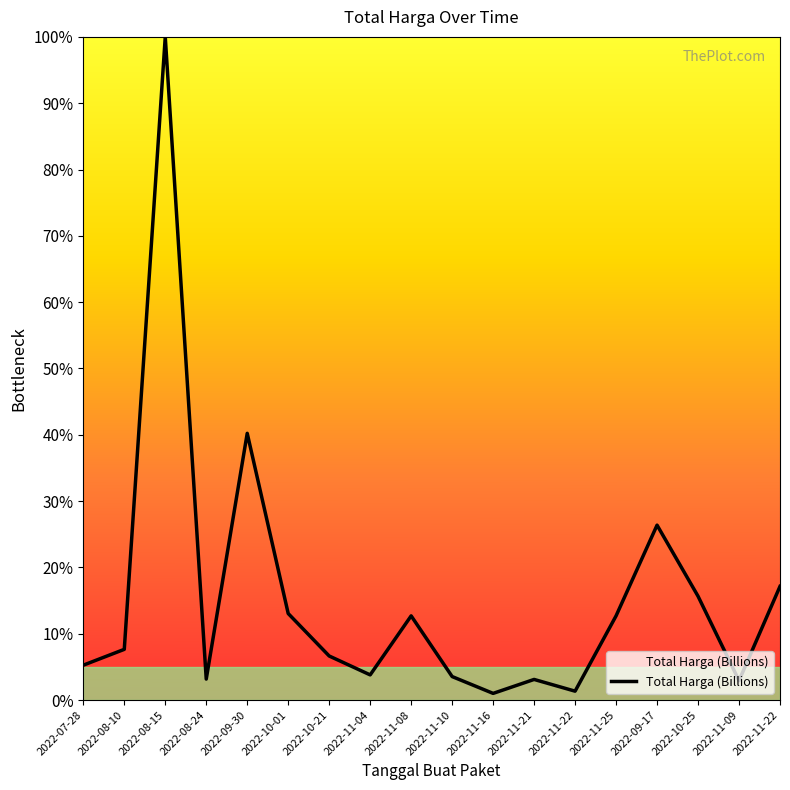

Reading left to right, what are all the values shown in this chart?

0.1	0.1	1.0	0.0	0.4	0.1	0.1	0.0	0.1	0.0	0.0	0.0	0.0	0.1	0.3	0.2	0.0	0.2